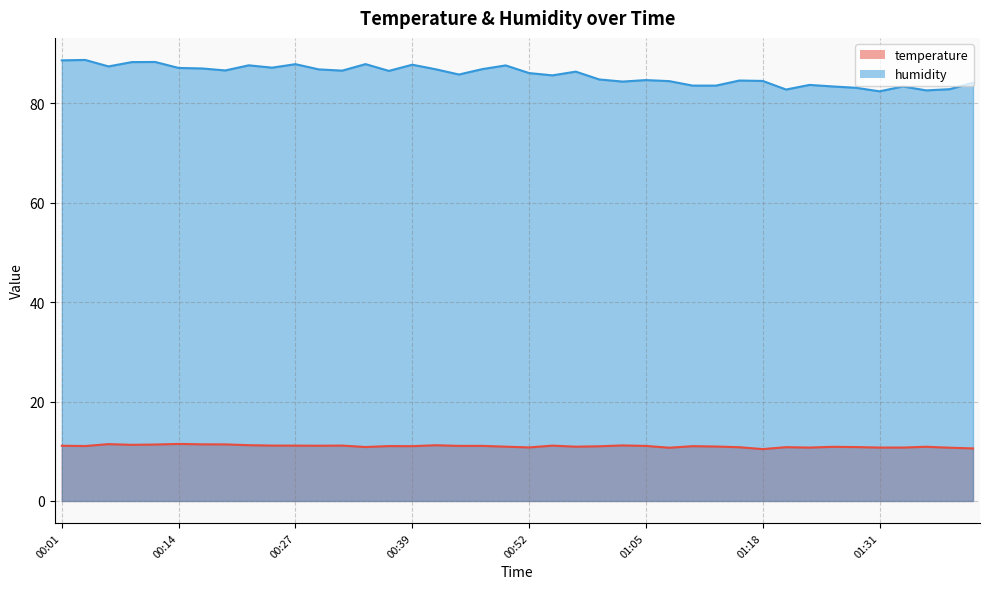

Between 01:12 and 00:59, which is larger?

00:59